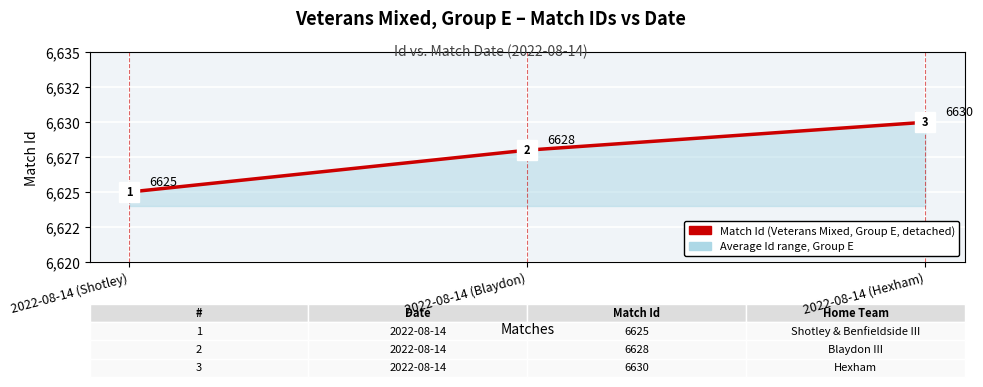

At which label is the value closest to 6627?

2022-08-14 (Blaydon)